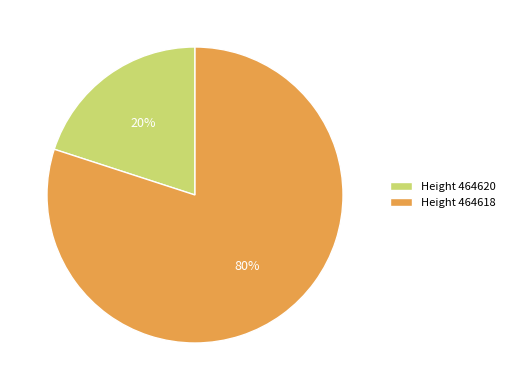

Do Height 464620 and Height 464618 together represent more than half of the pie?

Yes